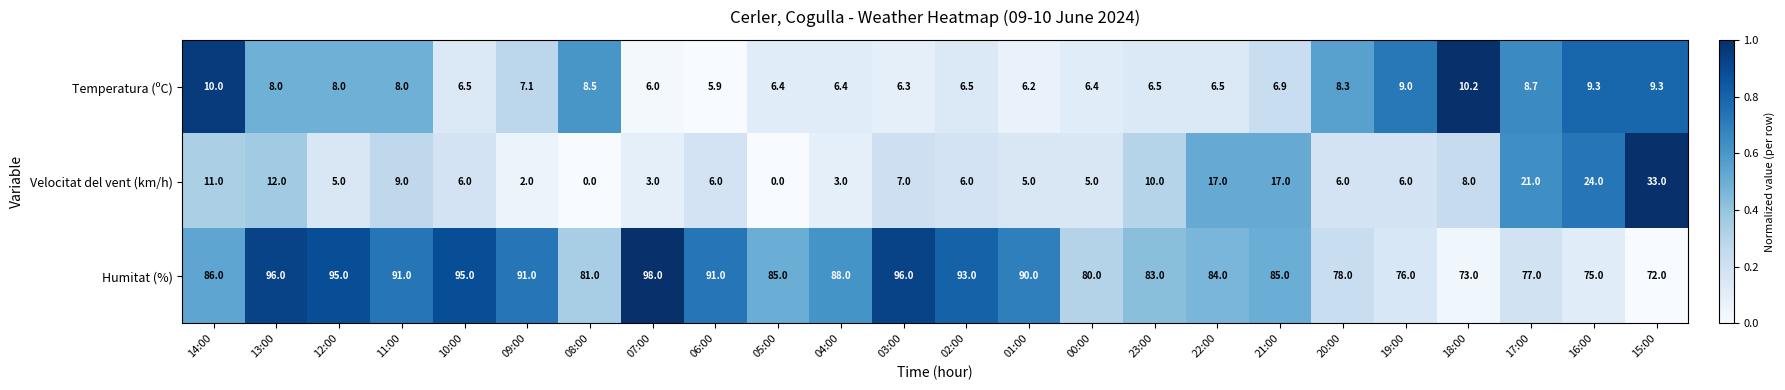

The value of Temperatura (ºC) at 07:00 is 10.8. True or false?

False